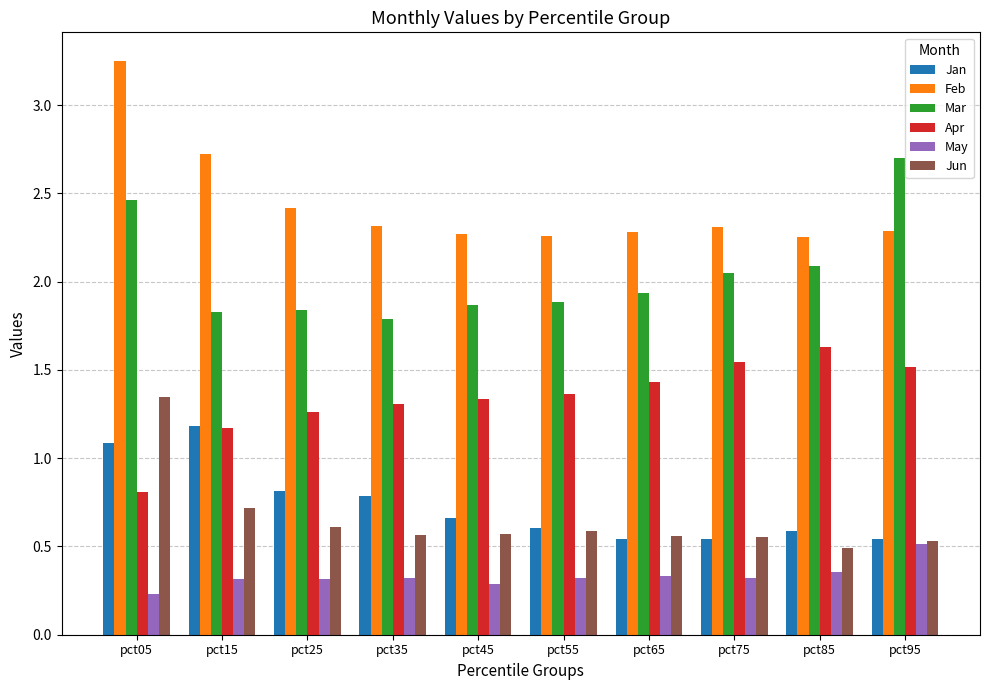

Rank the series by their maximum value, from lowest to highest.

May, Jan, Jun, Apr, Mar, Feb